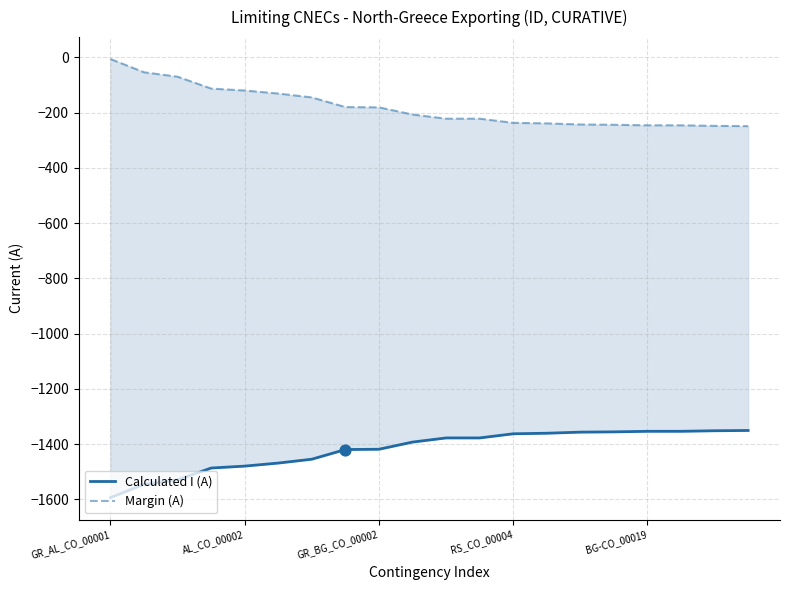

Which series has the widest spread of Y values?

Calculated I (A)